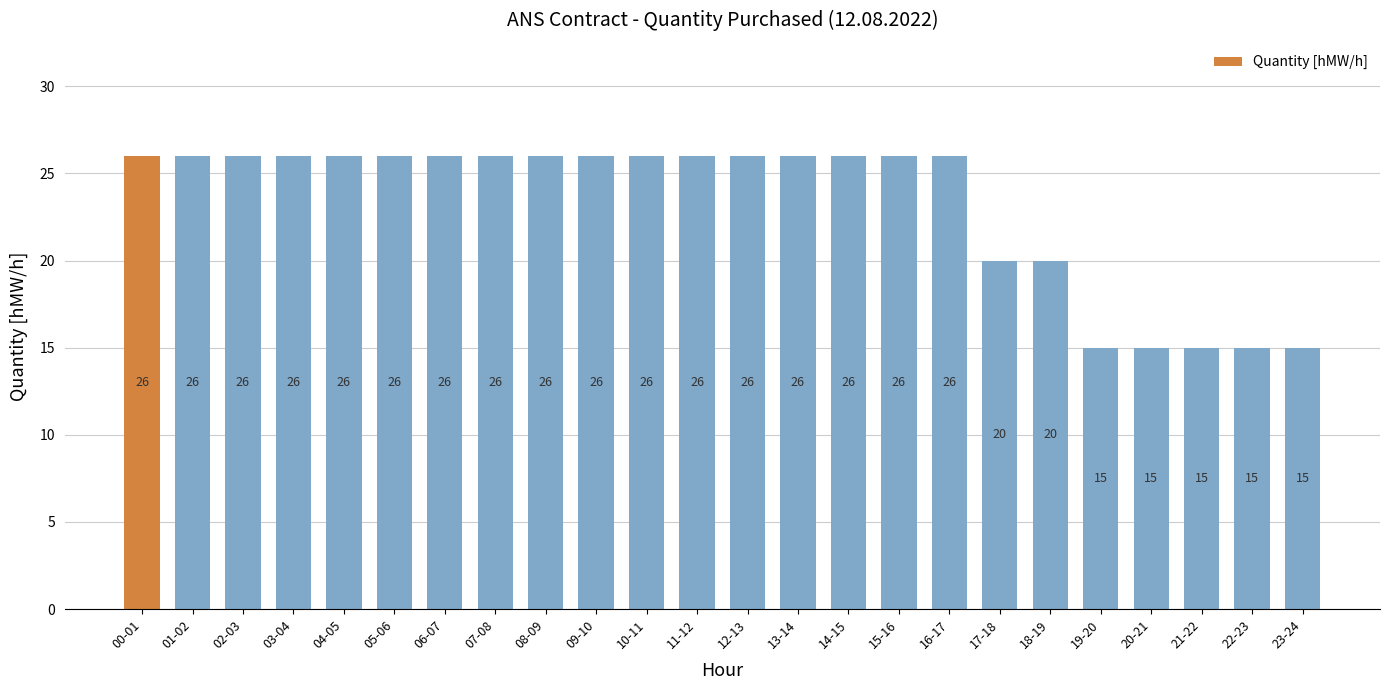

What is the label of the 8th bar from the right?

16-17